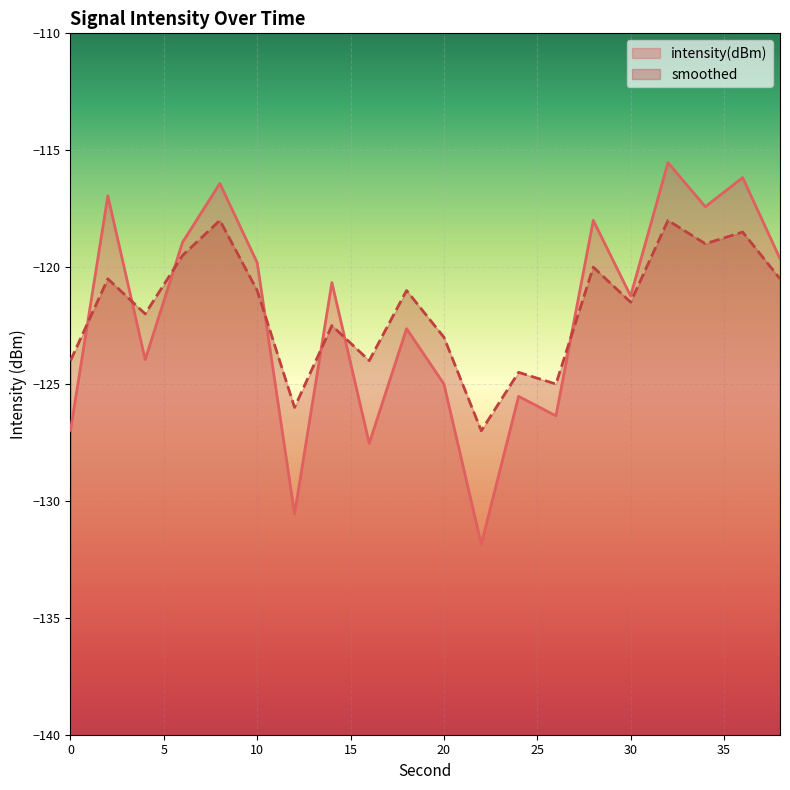

Between 14 and 28, which is larger?

28